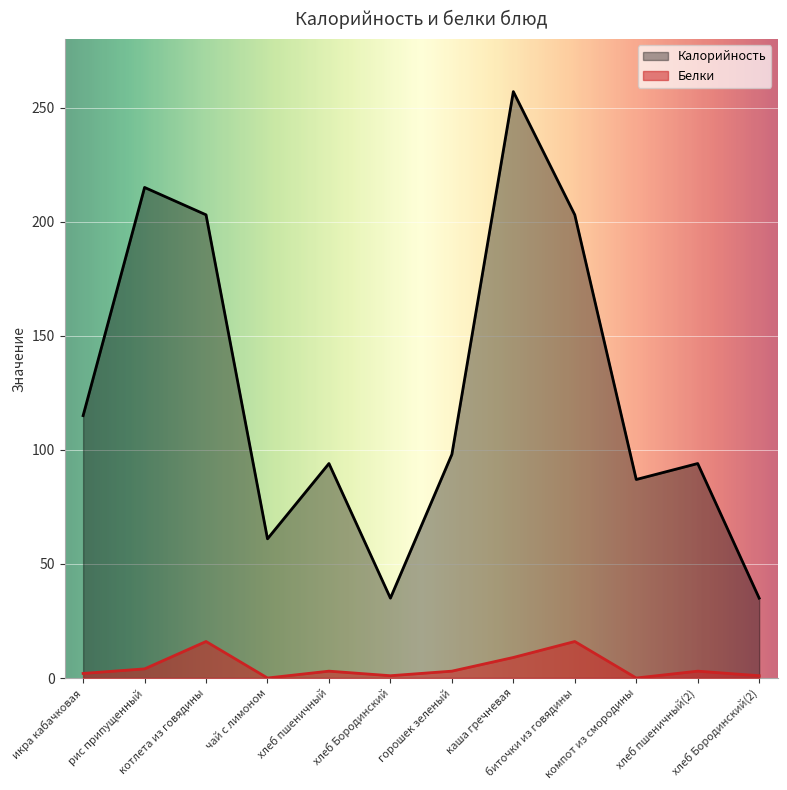

List the series in order of their overall mean, lowest first.

Белки, Калорийность